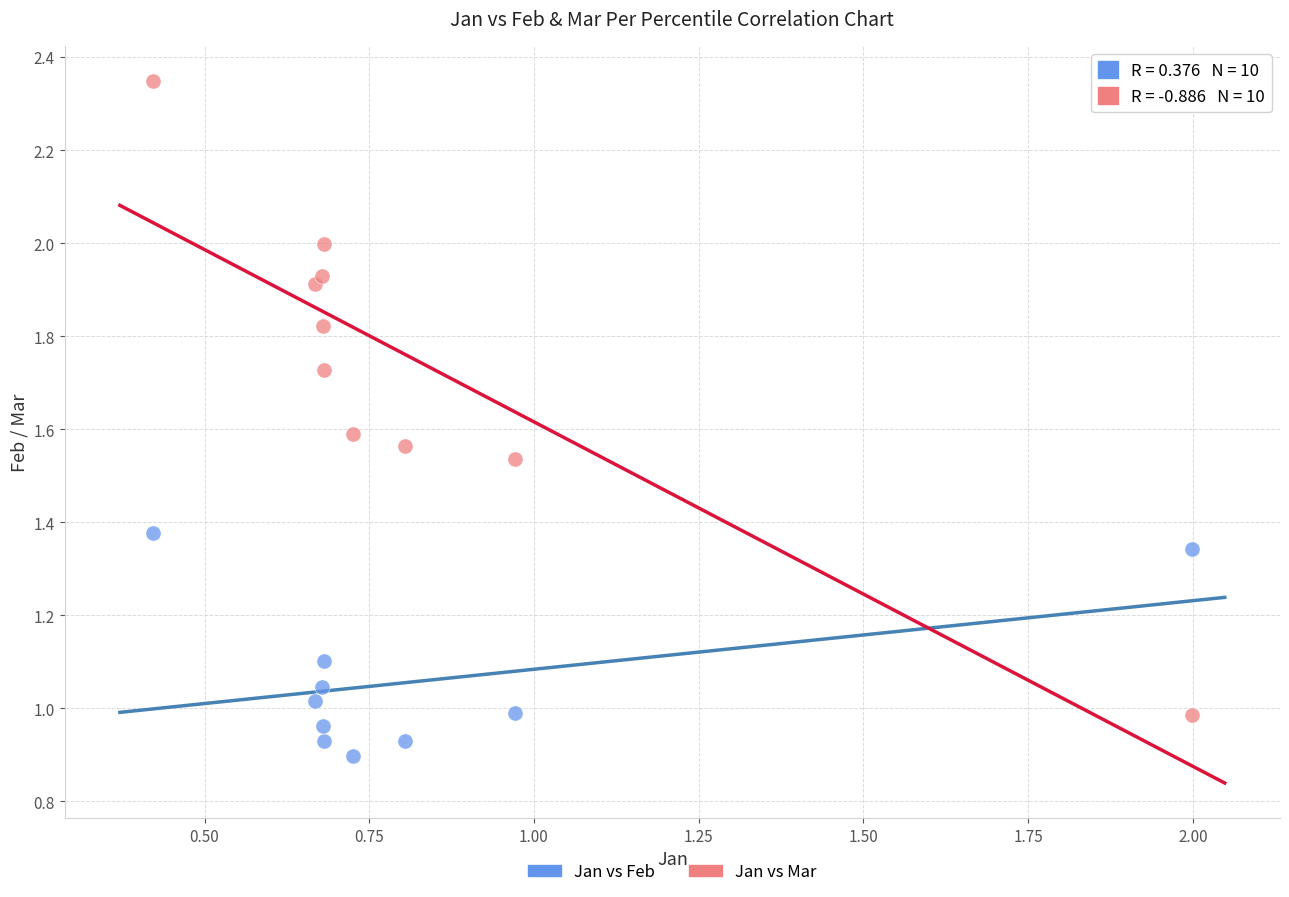

Which series has the widest spread of Y values?

Jan vs Mar